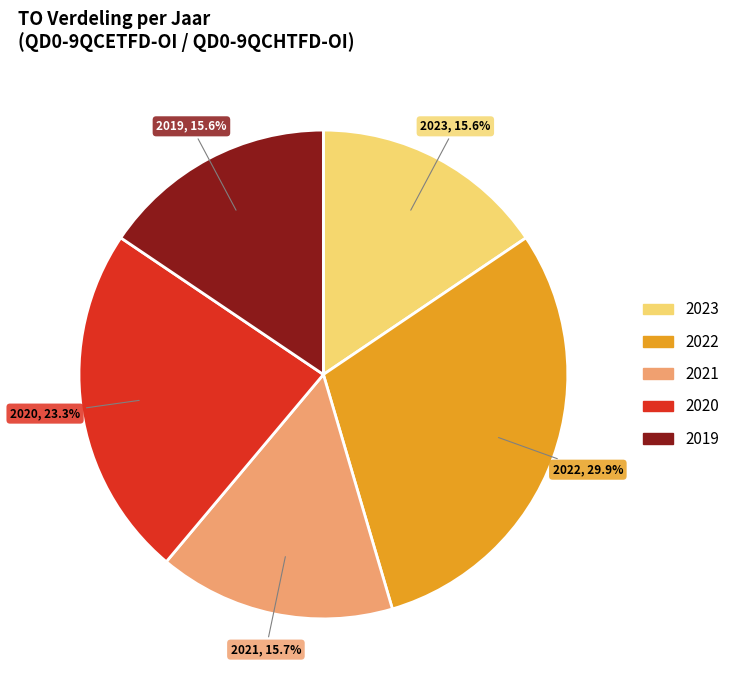

To the nearest percent, what is the difference between the largest and smallest slice percentages?

14%